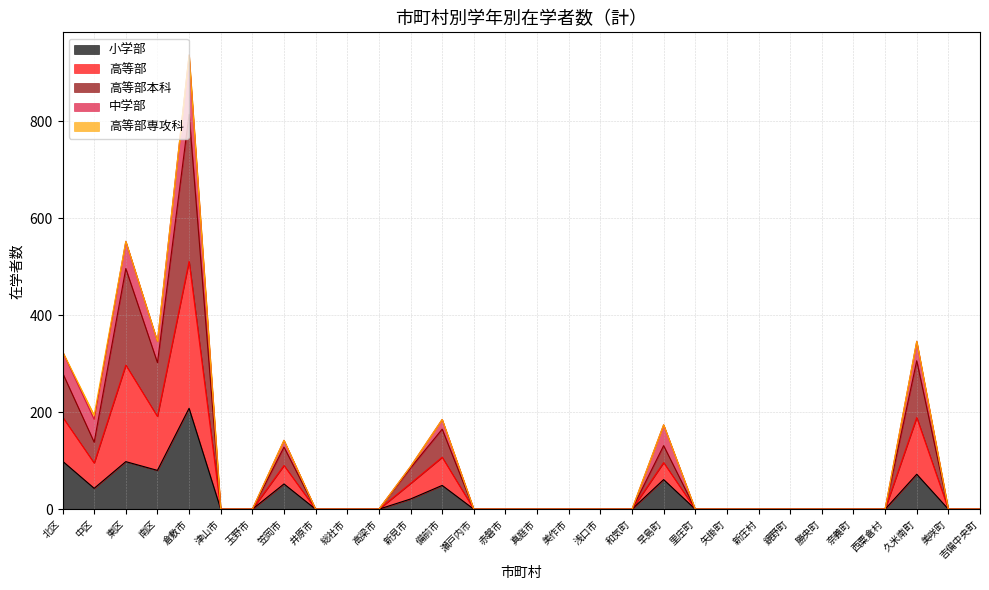

What is the maximum value for 小学部?

208